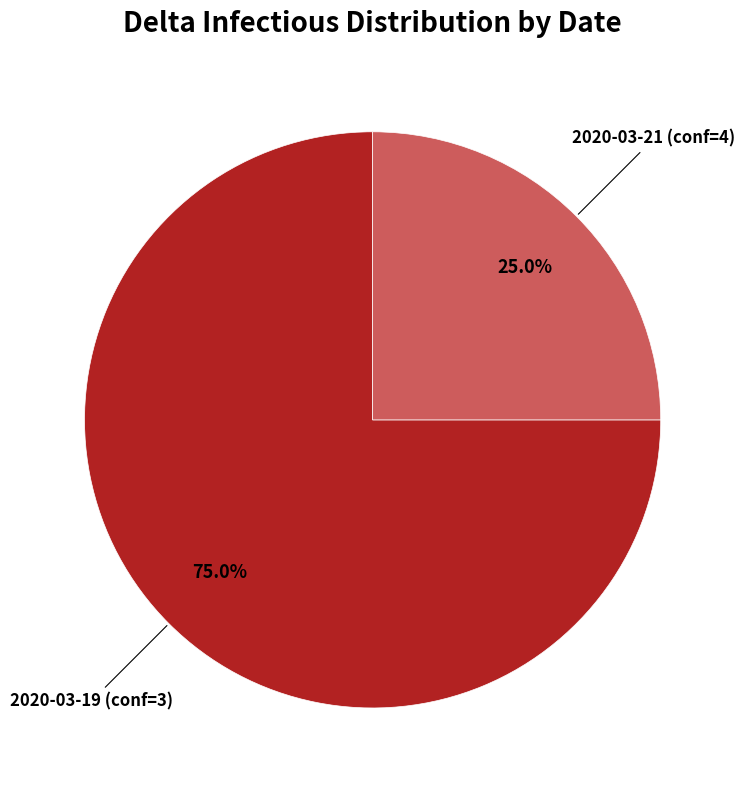

Is there any slice that represents more than half of the pie?

Yes